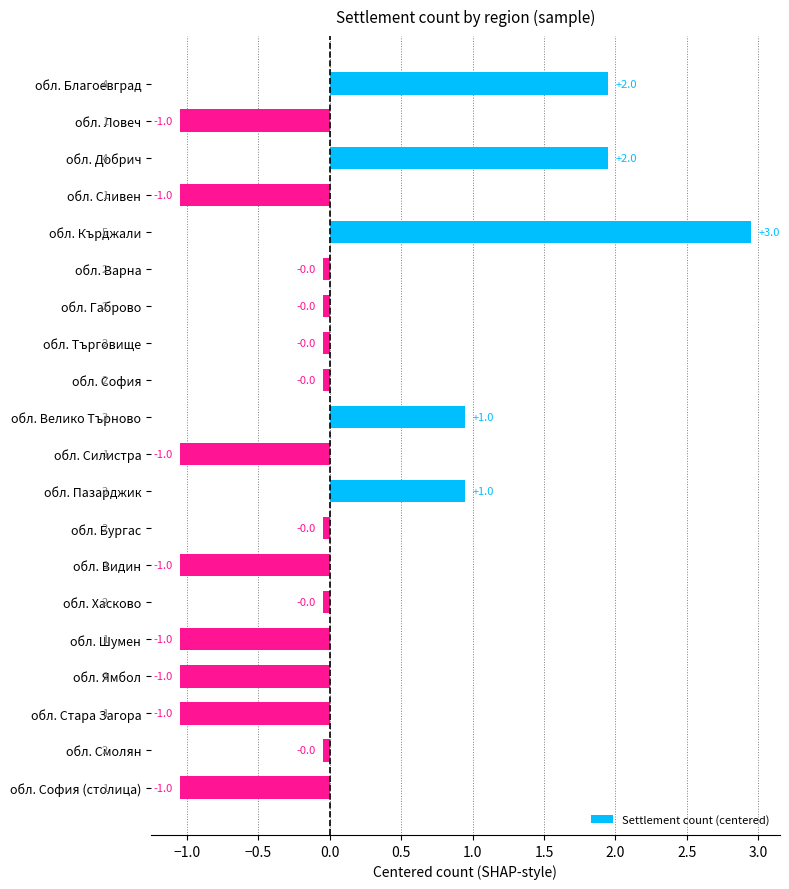

How many values are below 0?

15